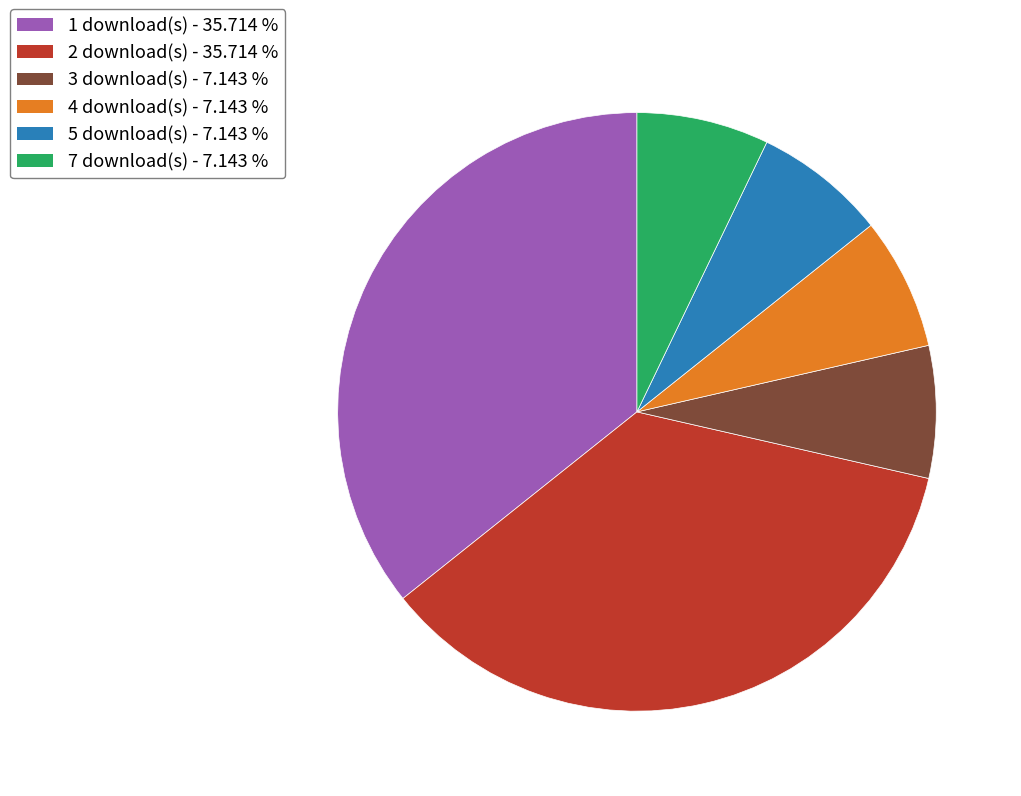

Does any single category account for the majority?

No